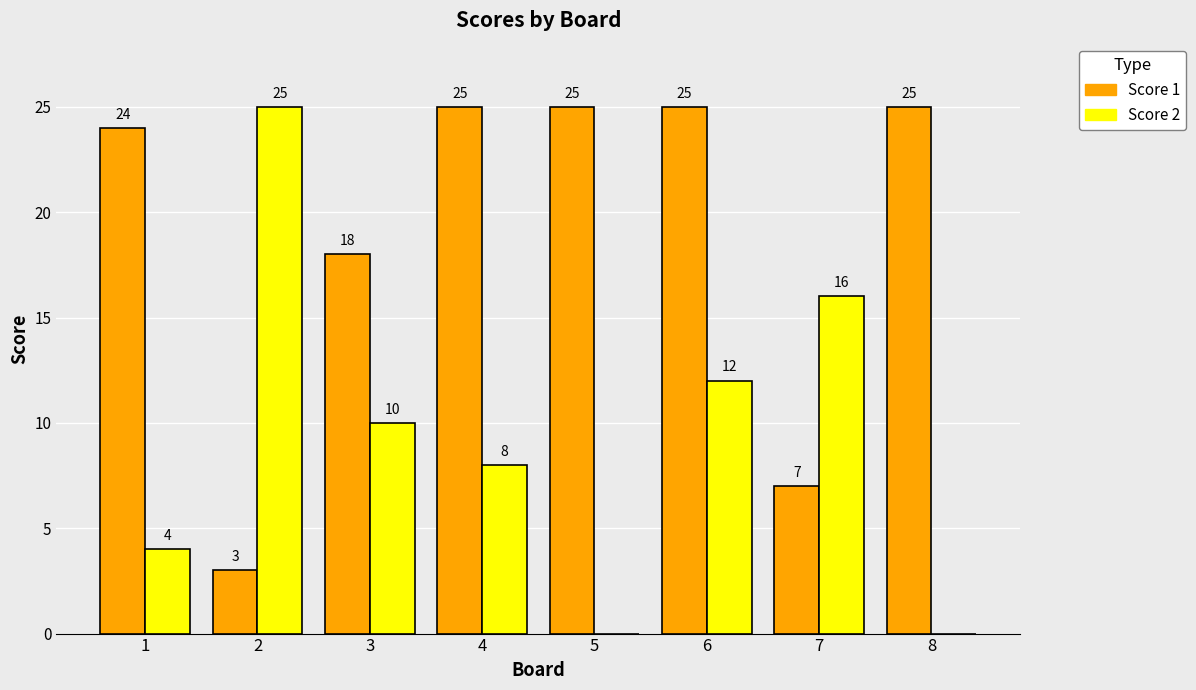

What is the approximate value of Score 2 at 3, to the nearest 10?

10